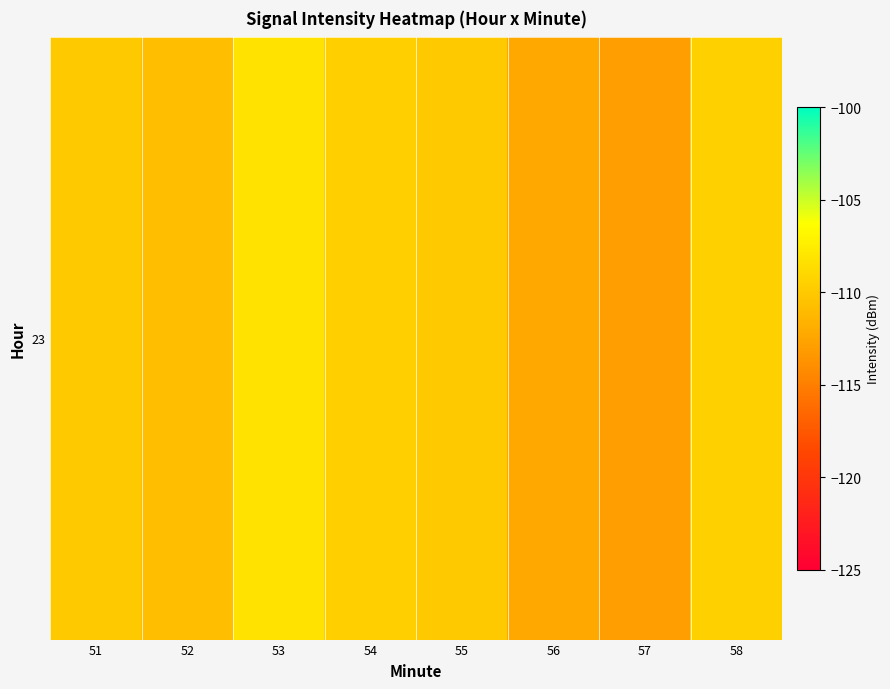

The chart shows a value of -108.2 at 53. True or false?

True